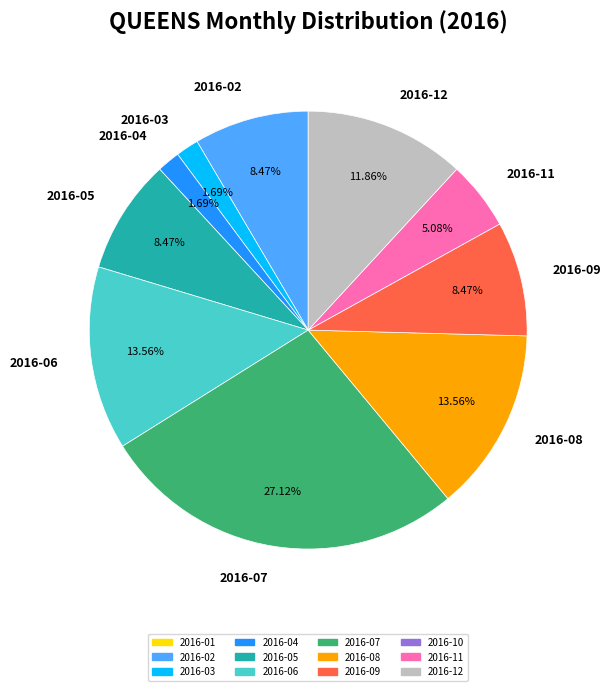

Is it true that 2016-02 is 1% of the pie?

False